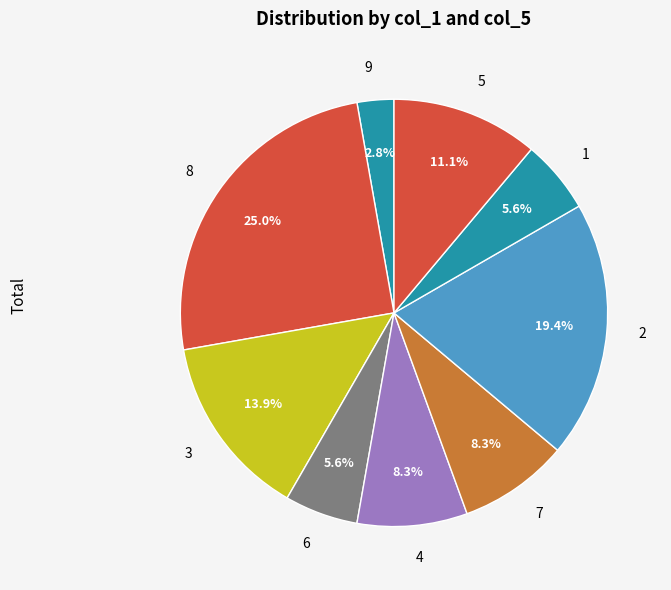

Which slice is the largest?

8